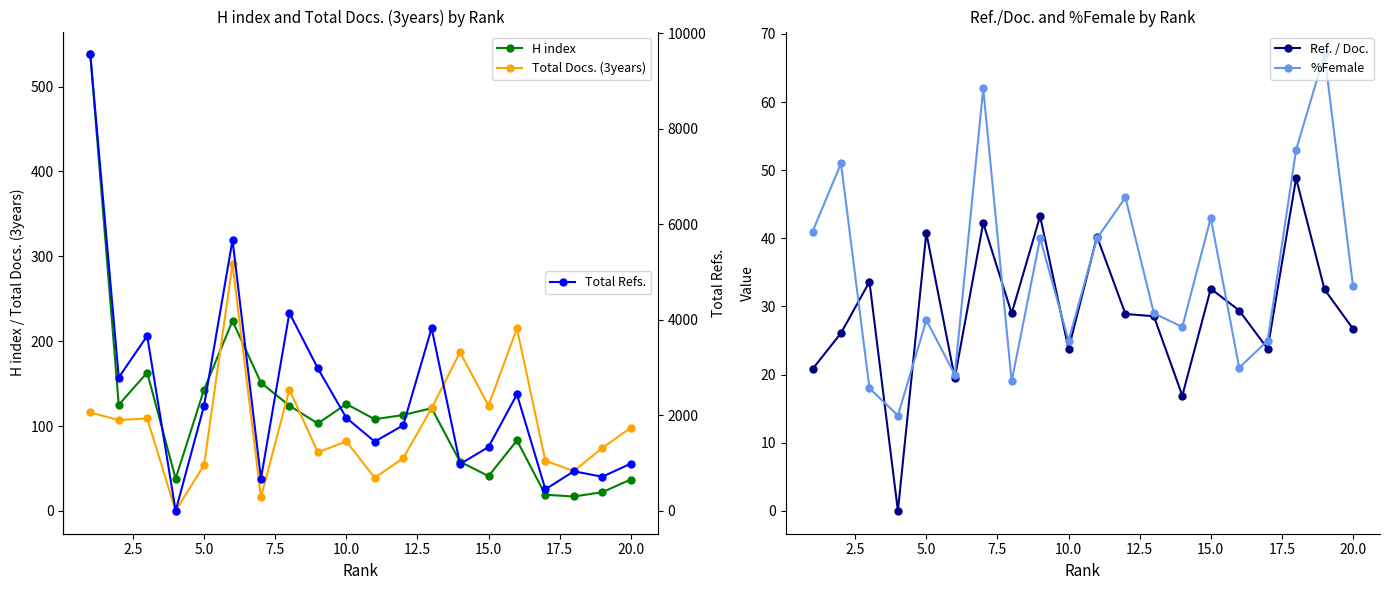

True or false: Total Docs. (3years) has more than 1 interior local peaks.

True